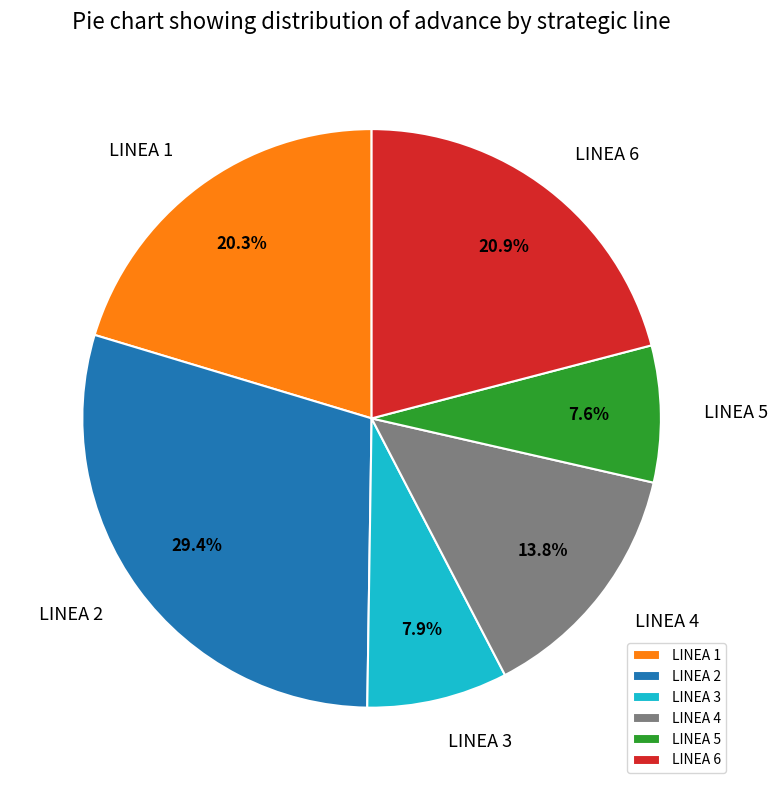

Is there a majority slice in this chart?

No